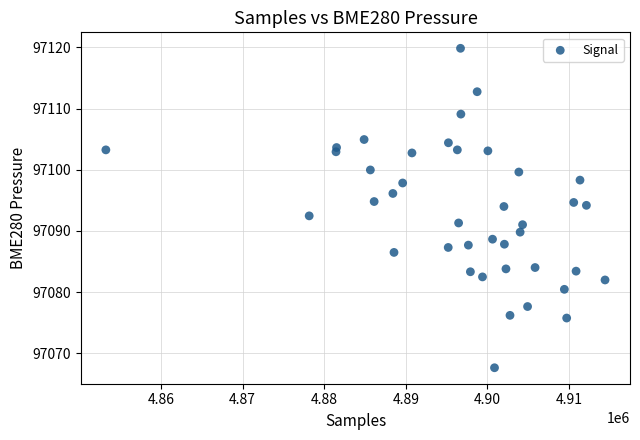

What is the range of X values (max minus min)?

61178.0